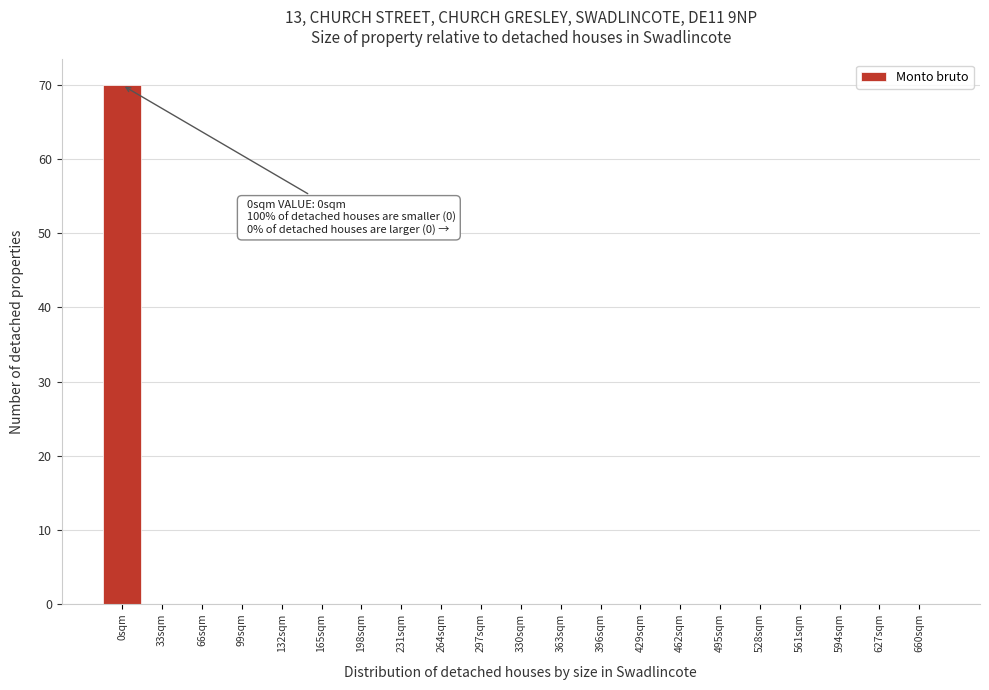

Reading left to right, extract all data points from this chart.

0sqm=70	33sqm=0	66sqm=0	99sqm=0	132sqm=0	165sqm=0	198sqm=0	231sqm=0	264sqm=0	297sqm=0	330sqm=0	363sqm=0	396sqm=0	429sqm=0	462sqm=0	495sqm=0	528sqm=0	561sqm=0	594sqm=0	627sqm=0	660sqm=0